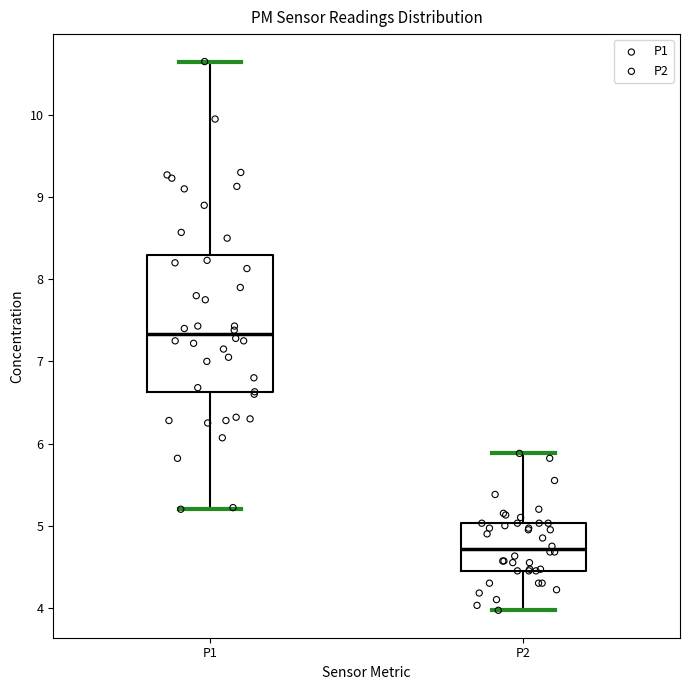

Which box has the lowest median line?

P2